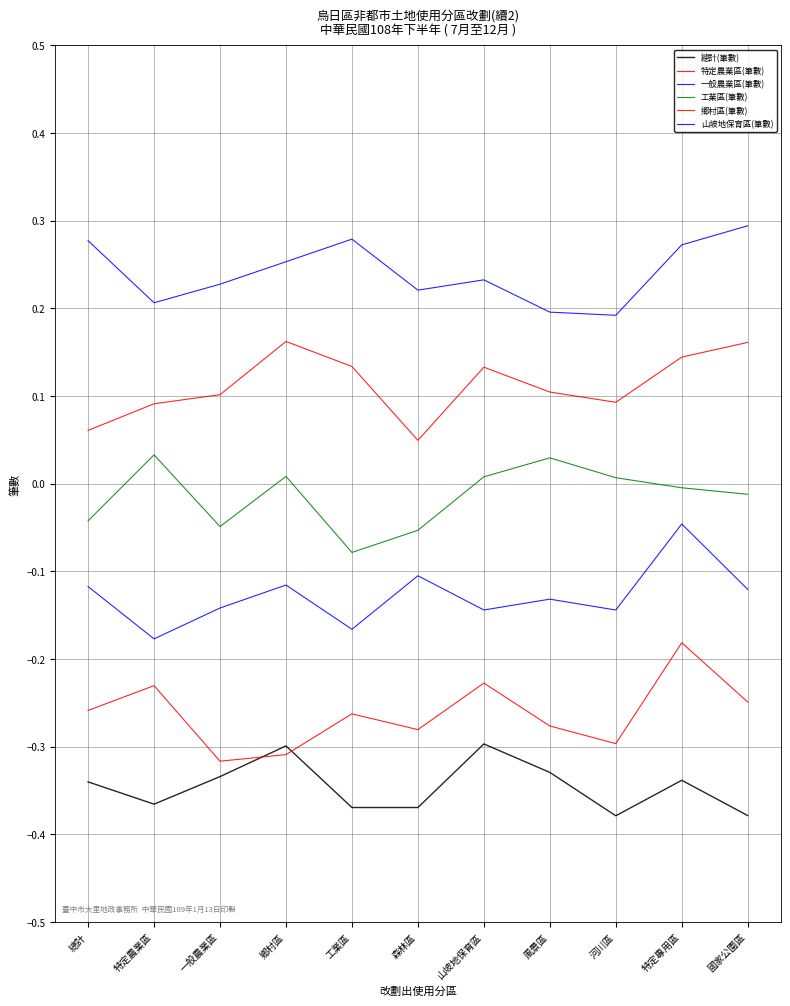

Which has a higher value, 特定專用區 or 國家公園區?

特定專用區